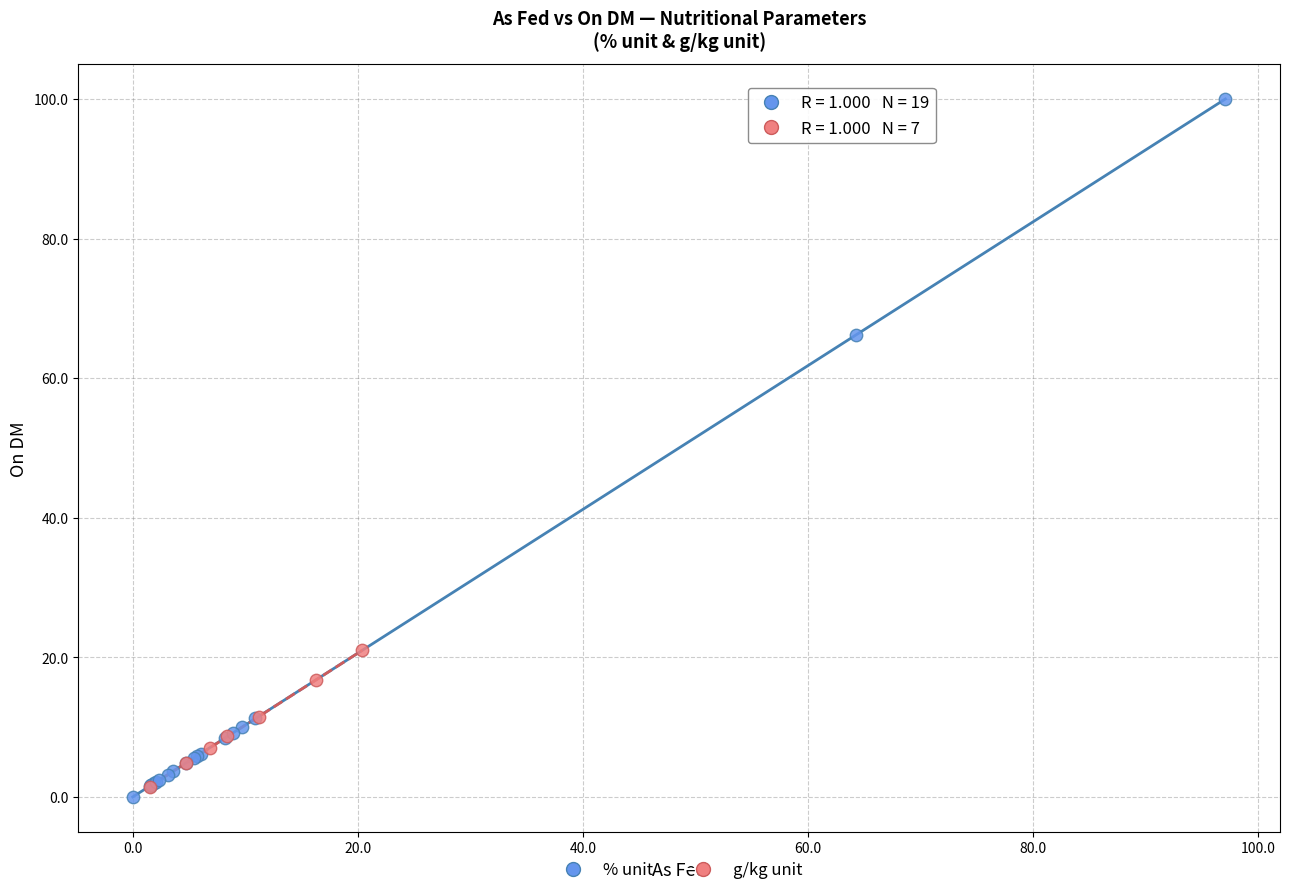

Which series has the widest spread of Y values?

% unit